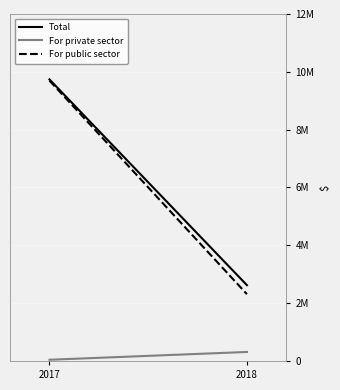

Is it true that For public sector equals 2310026 at 2018?

True